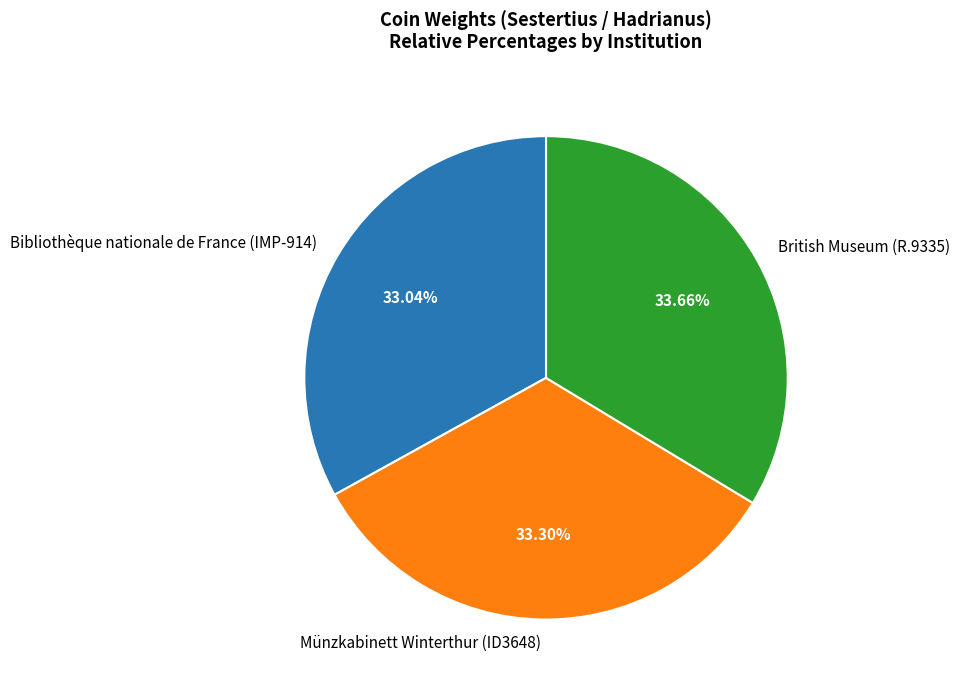

Combined, do Bibliothèque nationale de France (IMP-914) and Münzkabinett Winterthur (ID3648) account for over 50%?

Yes